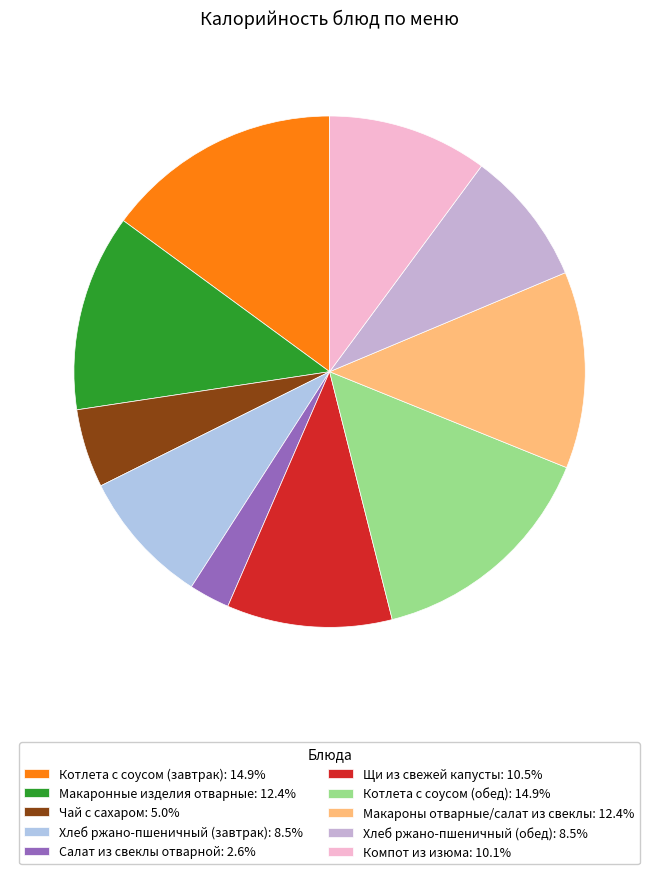

What percentage is the Хлеб ржано-пшеничный (обед) slice, to the nearest percent?

9%